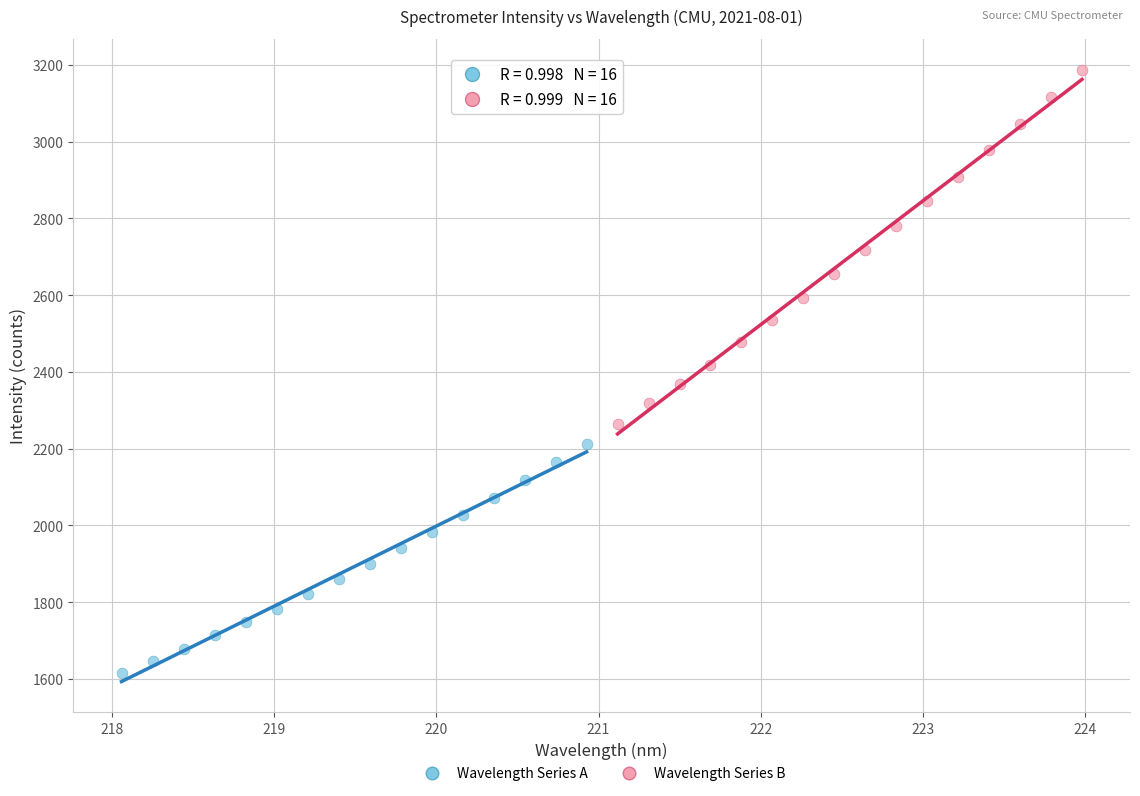

Which series reaches the minimum Y coordinate?

Wavelength Series A